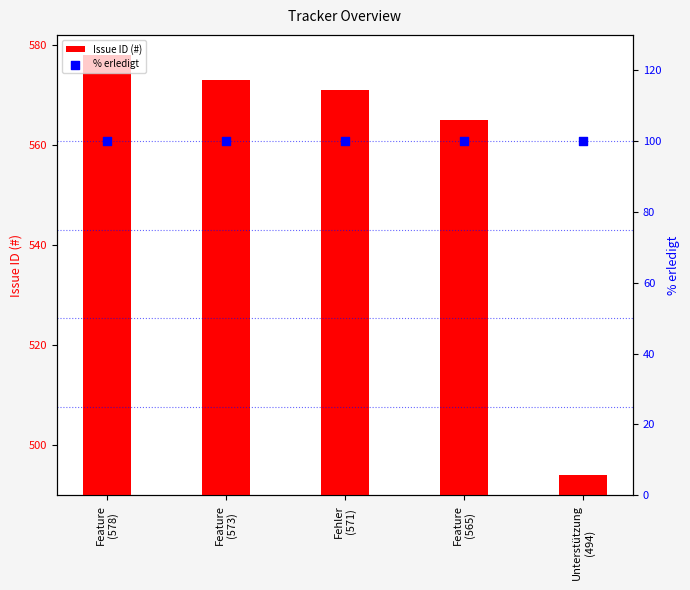

Is the value of % erledigt at Fehler
(571) greater than the value of Issue ID (#) at Fehler
(571)?

No